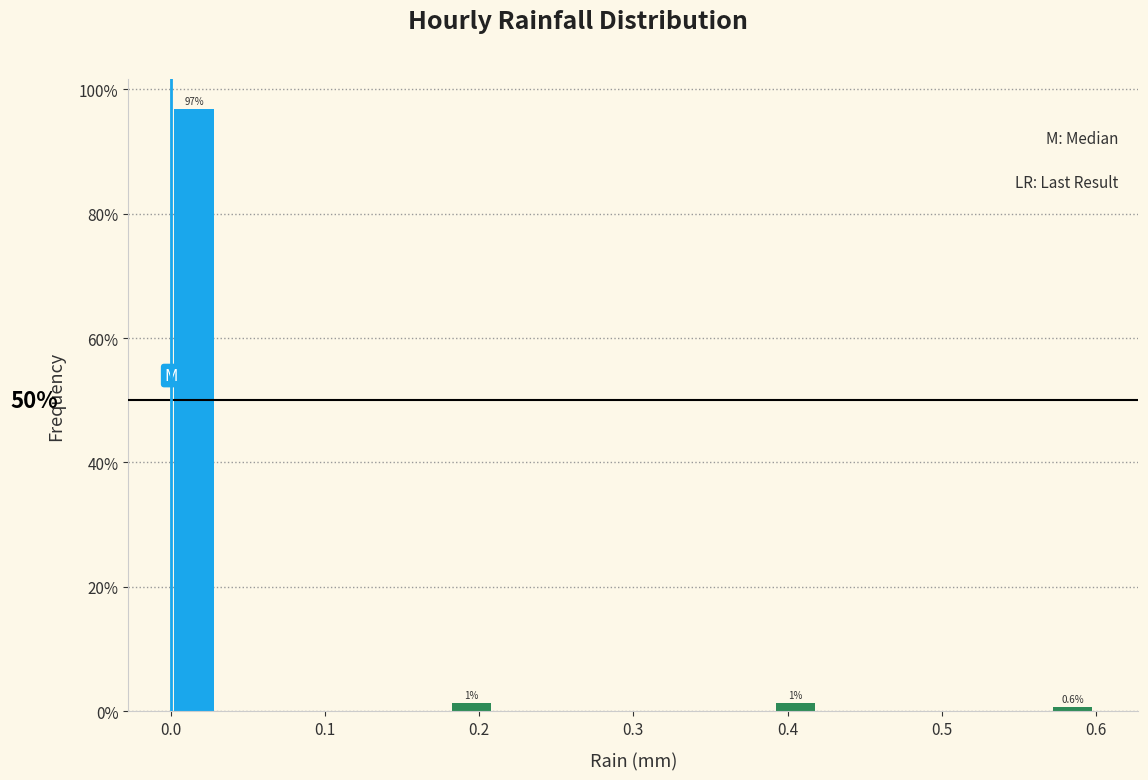

Around what value on the x-axis is the tallest bar? Give the approximate position of its centre, as read against the axis.

0.02